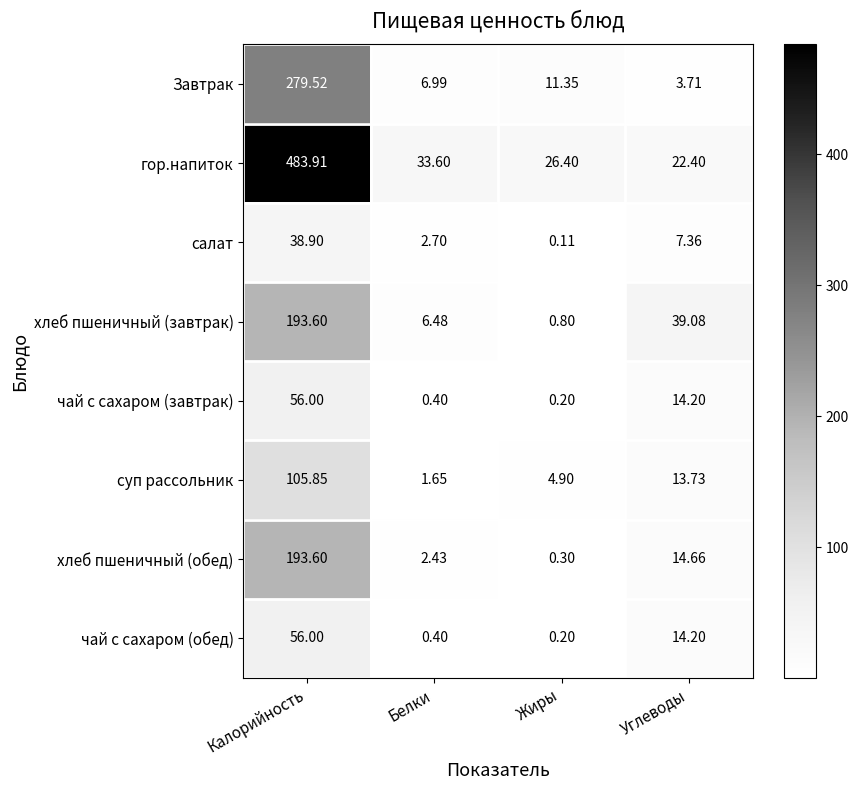

At which label does чай с сахаром (завтрак) first exceed 14?

Калорийность